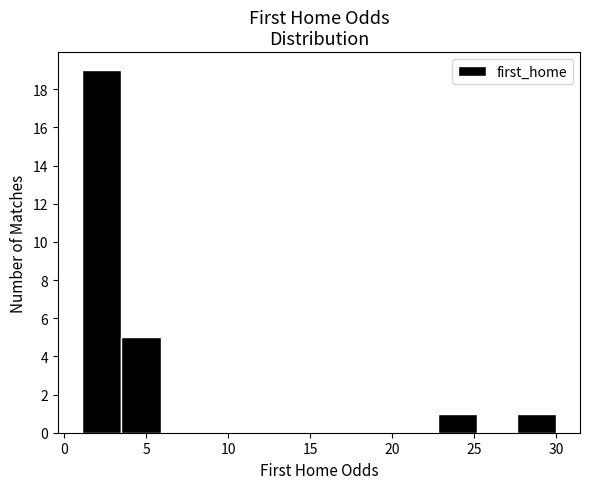

Reading left to right, transcribe this chart: for each bar, give the range it covers on the x-axis and its height. Neither the bar edges nor the heights are printed on the chart, so give them approximately, as read against the axes.

1.0 to 3.5: 19
3.5 to 6.0: 5
6.0 to 8.5: 0
8.5 to 10.5: 0
10.5 to 13.0: 0
13.0 to 15.5: 0
15.5 to 18.0: 0
18.0 to 20.5: 0
20.5 to 23.0: 0
23.0 to 25.0: 1
25.0 to 27.5: 0
27.5 to 30.0: 1